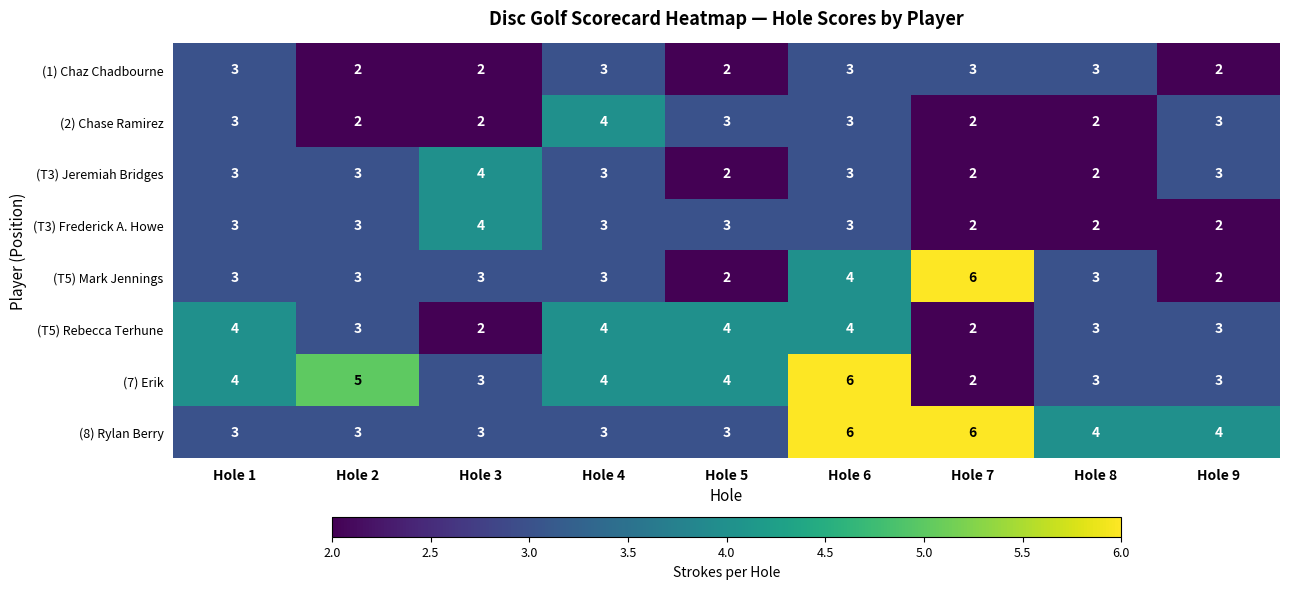

What is the average value of the (T5) Rebecca Terhune series?

3